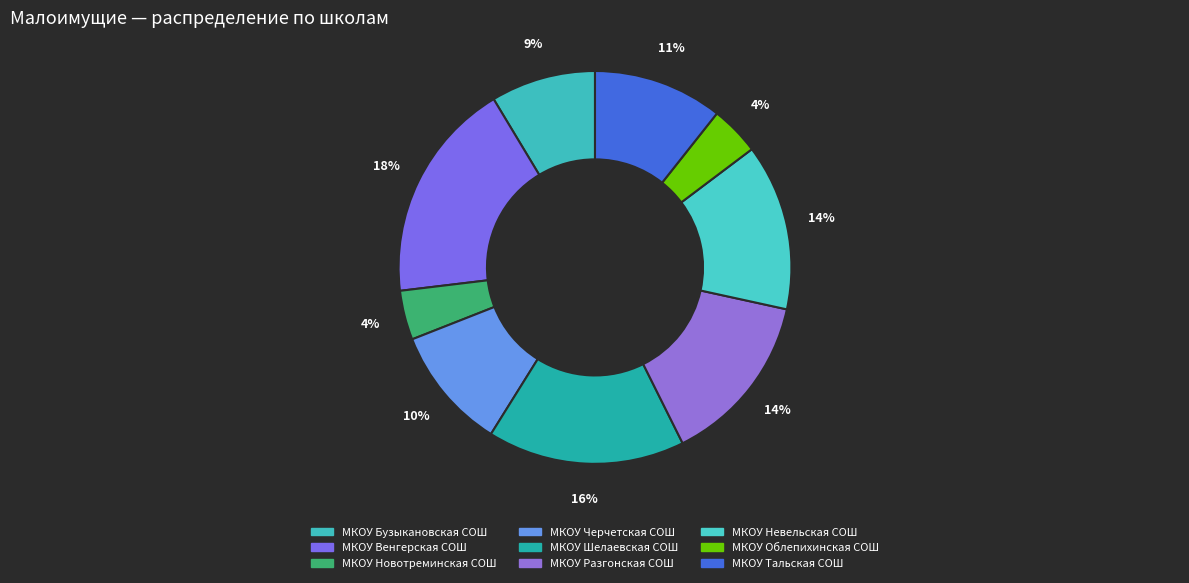

How many slices are in this pie chart?

9